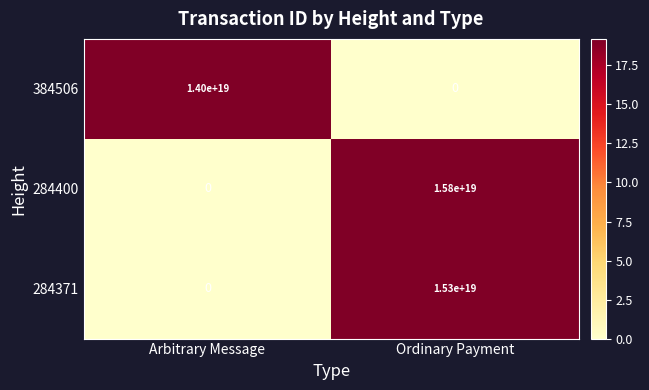

At which category is the sum across all series the highest?

Ordinary Payment